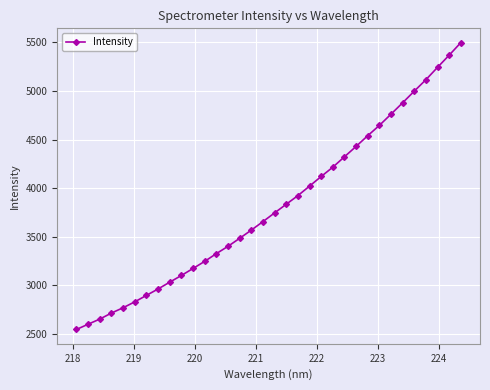

True or false: there are more than 2 points higher than both neighbors.

False